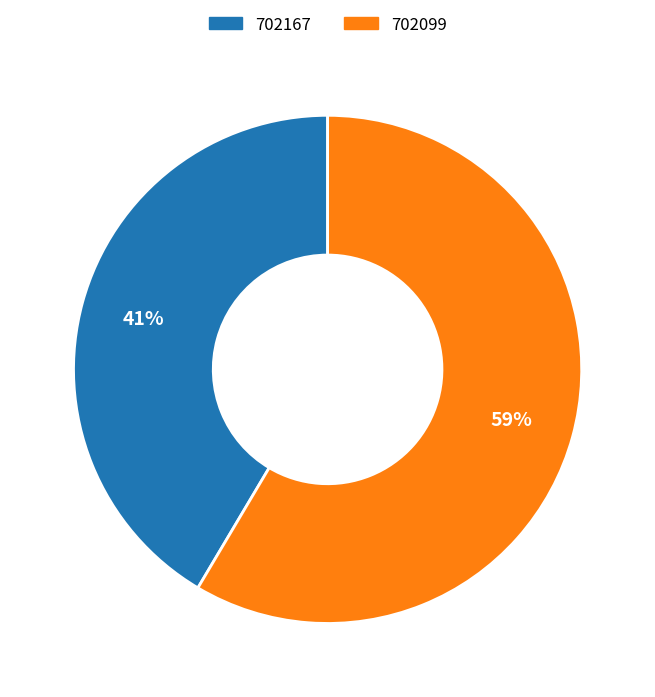

True or false: 702167 accounts for 28% of the total.

False